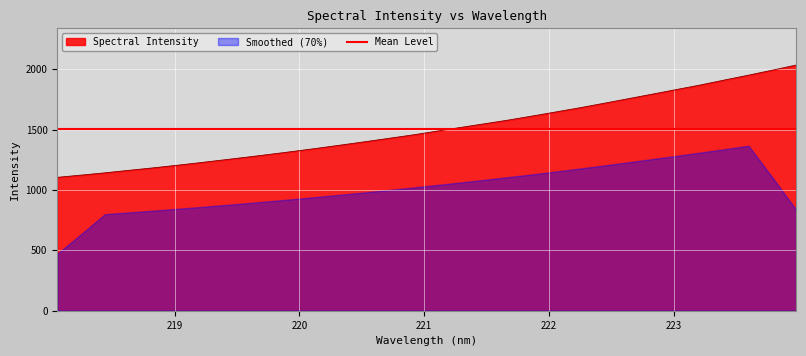

Which label corresponds to the largest value in the chart?

223.9802